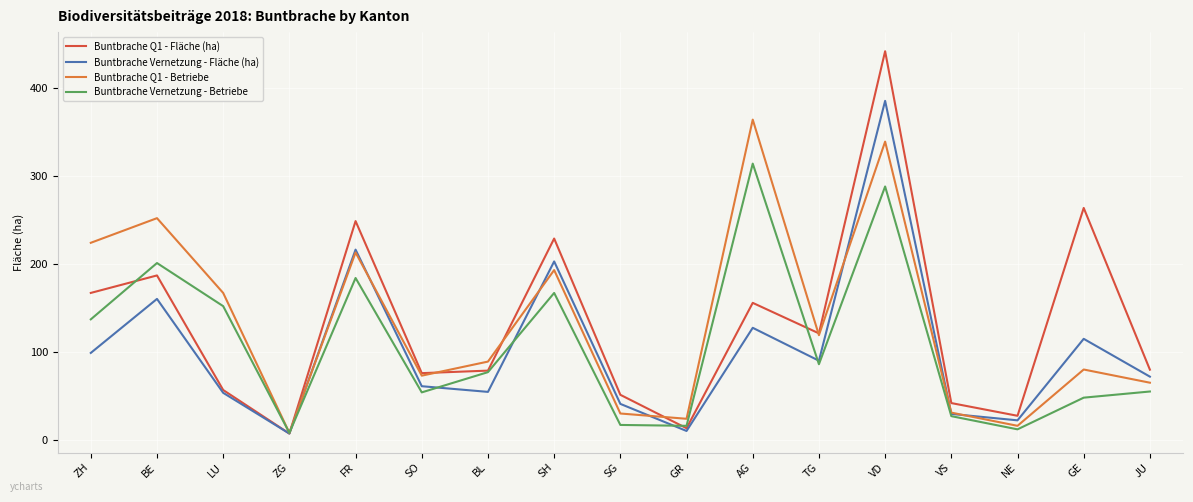

What is the lowest value of the Buntbrache Q1 - Fläche (ha) series?

7.2